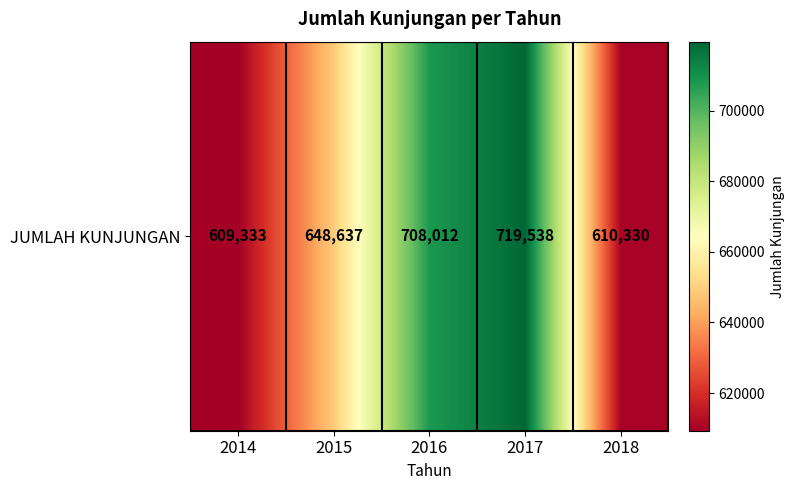

What is the change in value from 2015 to 2016?

+59375